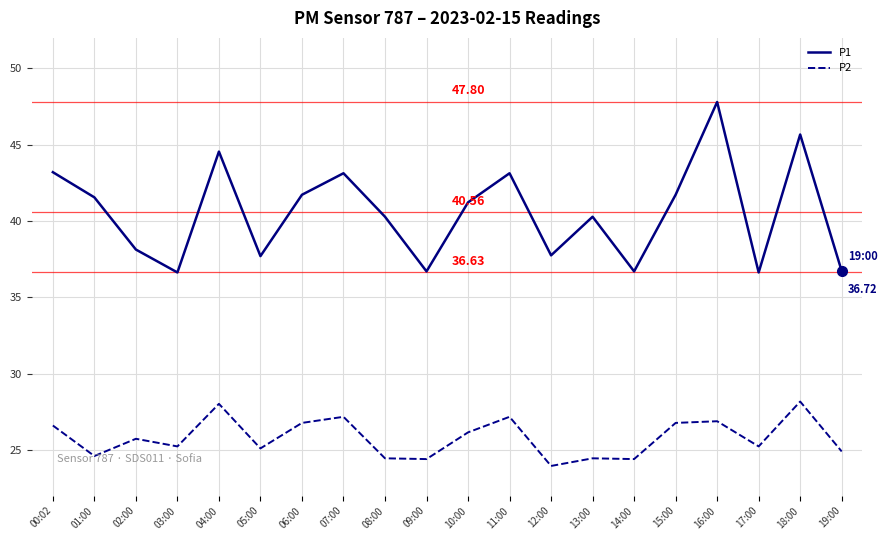

What value does the P2 series have at 05:00?

25.1